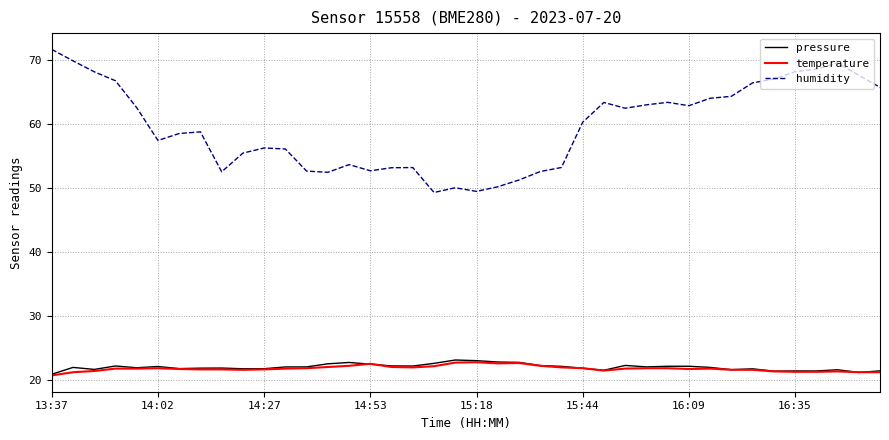

At how many categories does at least one series exceed 46?

40